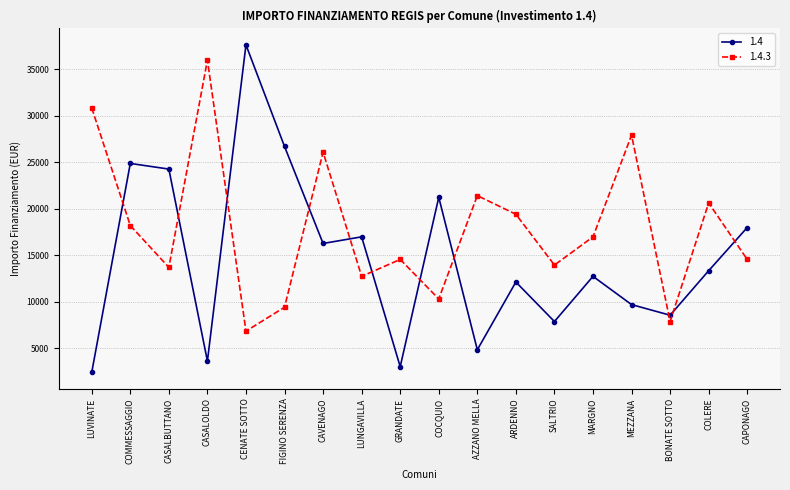

Does the chart display data point markers on the line(s)?

Yes